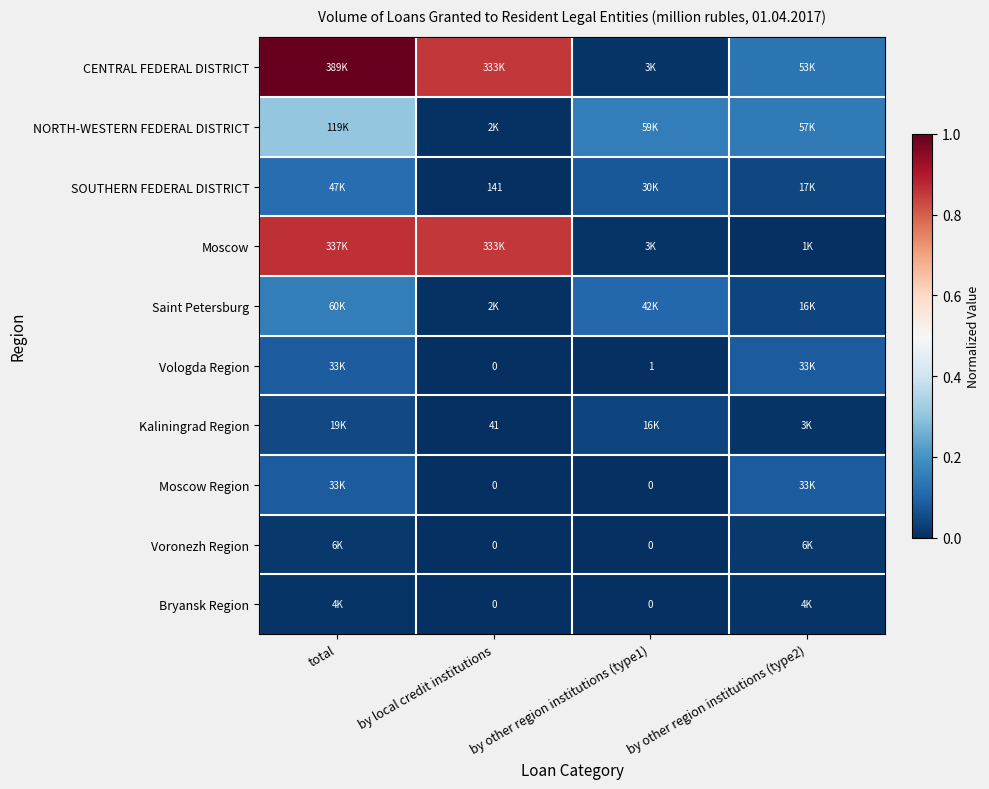

Rank the series at total from highest to lowest value.

CENTRAL FEDERAL DISTRICT, Moscow, NORTH-WESTERN FEDERAL DISTRICT, Saint Petersburg, SOUTHERN FEDERAL DISTRICT, Vologda Region, Moscow Region, Kaliningrad Region, Voronezh Region, Bryansk Region